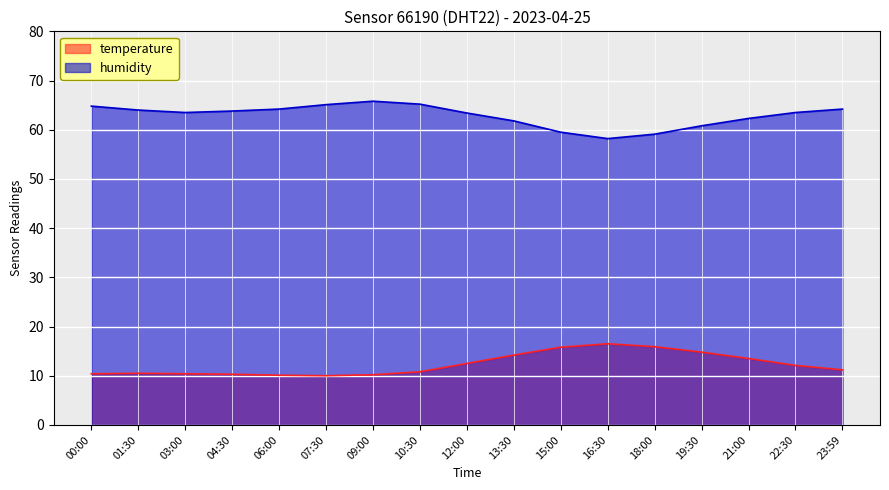

Which category has the lowest value across all series?

07:30